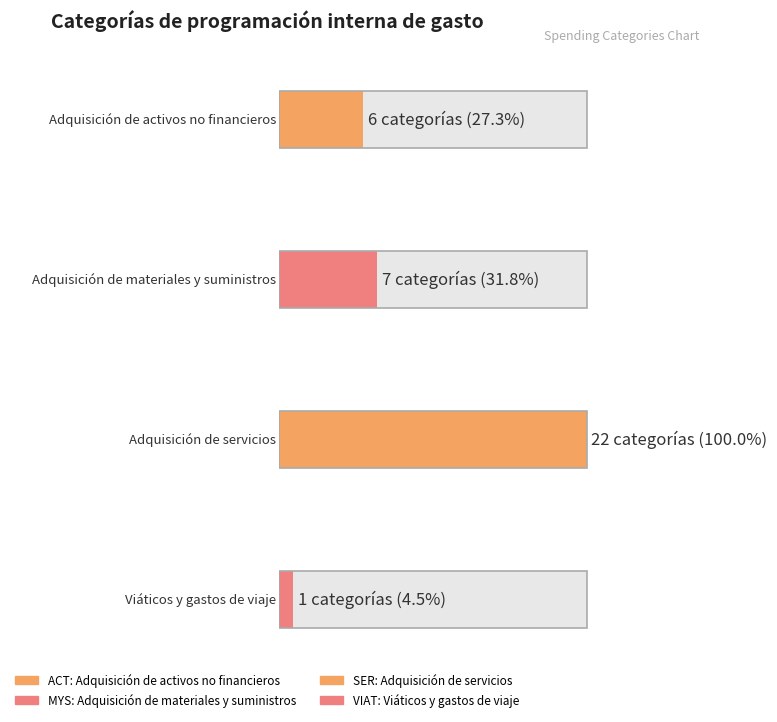

Rank the categories by value from lowest to highest.

VIAT, ACT, MYS, SER